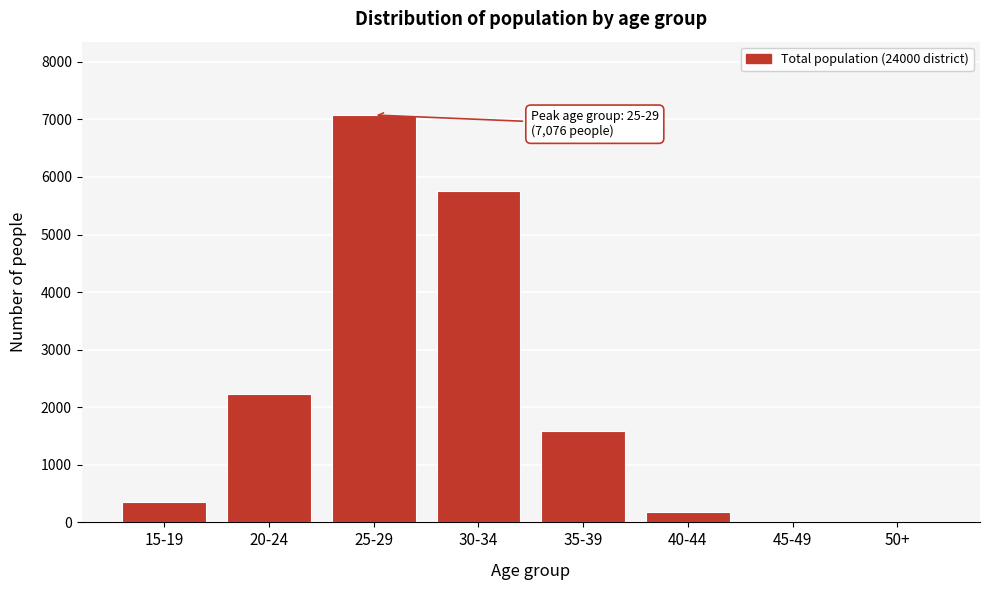

What is the change in value from 20-24 to 25-29?

+4844